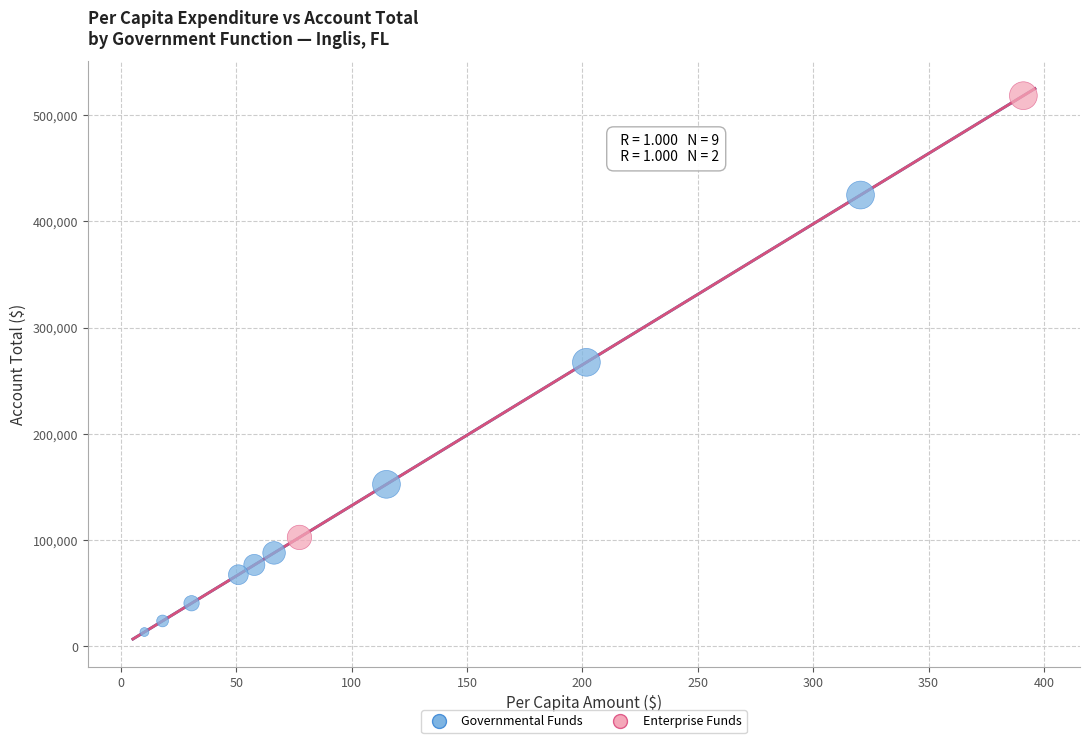

What are all the series names shown in the legend?

Governmental Funds, Enterprise Funds